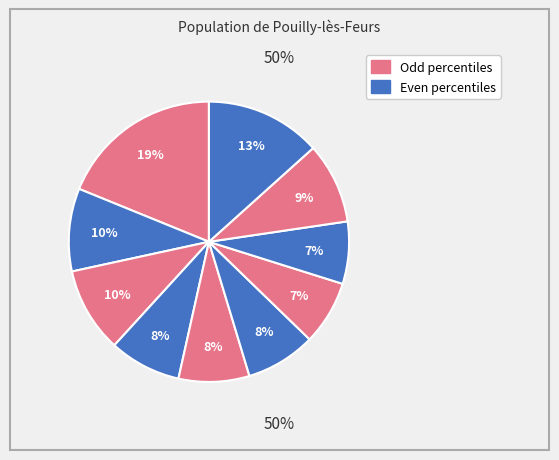

How many segments does this pie chart have?

10